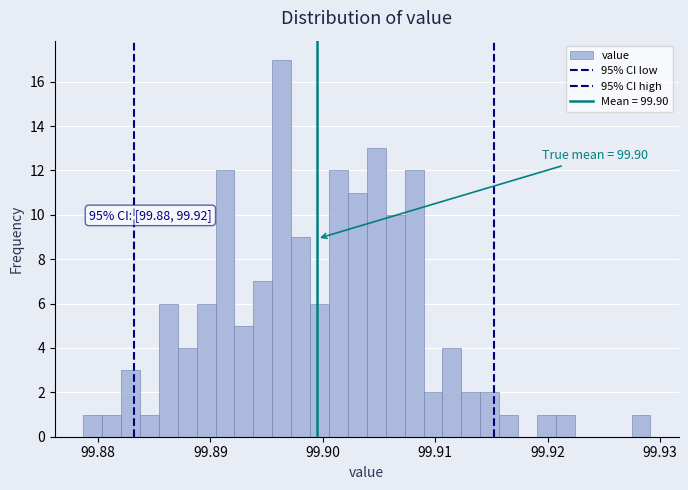

Around what value on the x-axis is the tallest bar? Give the approximate position of its centre, as read against the axis.

99.896